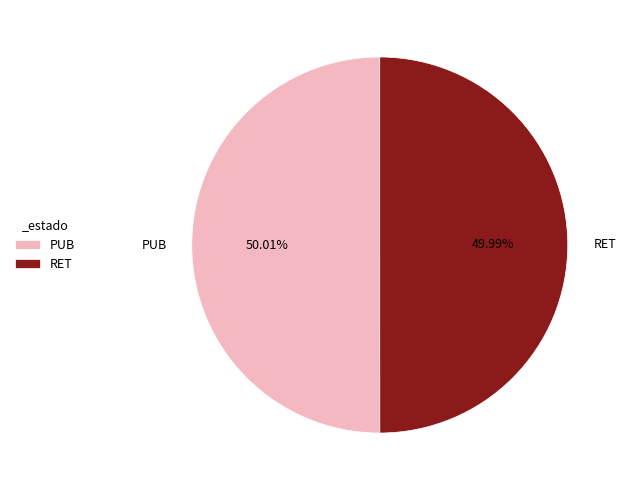

What is the total percentage of RET and PUB?

100.0%